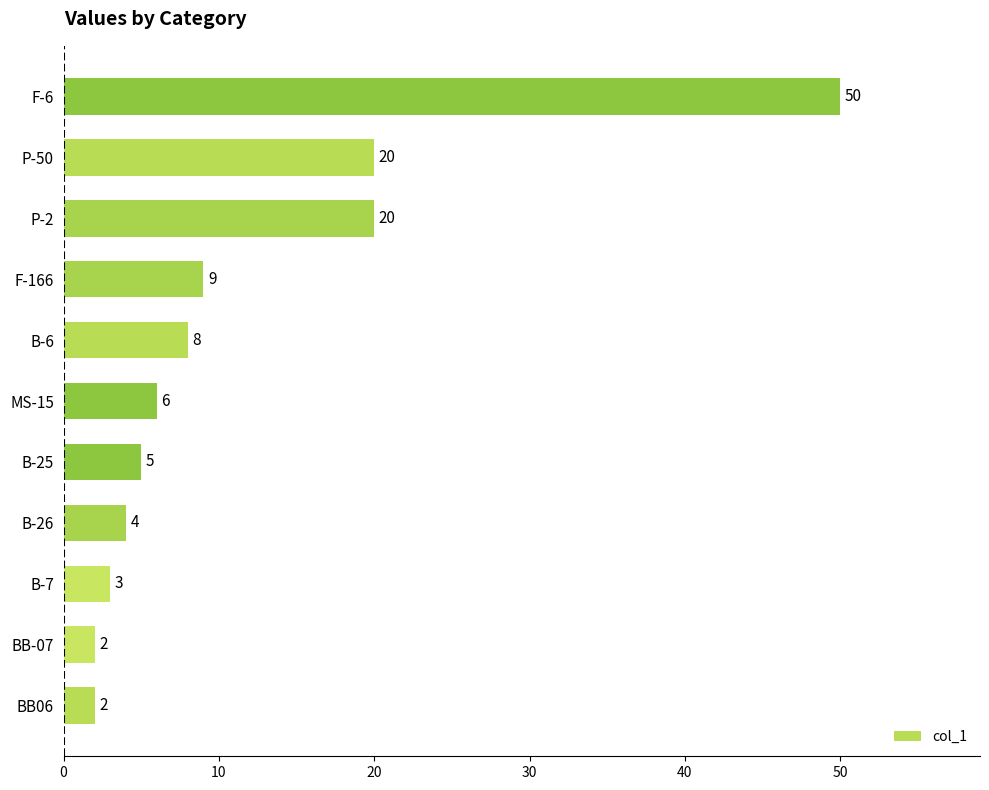

Approximately how many times larger is the value at P-2 compared to MS-15?

3.3